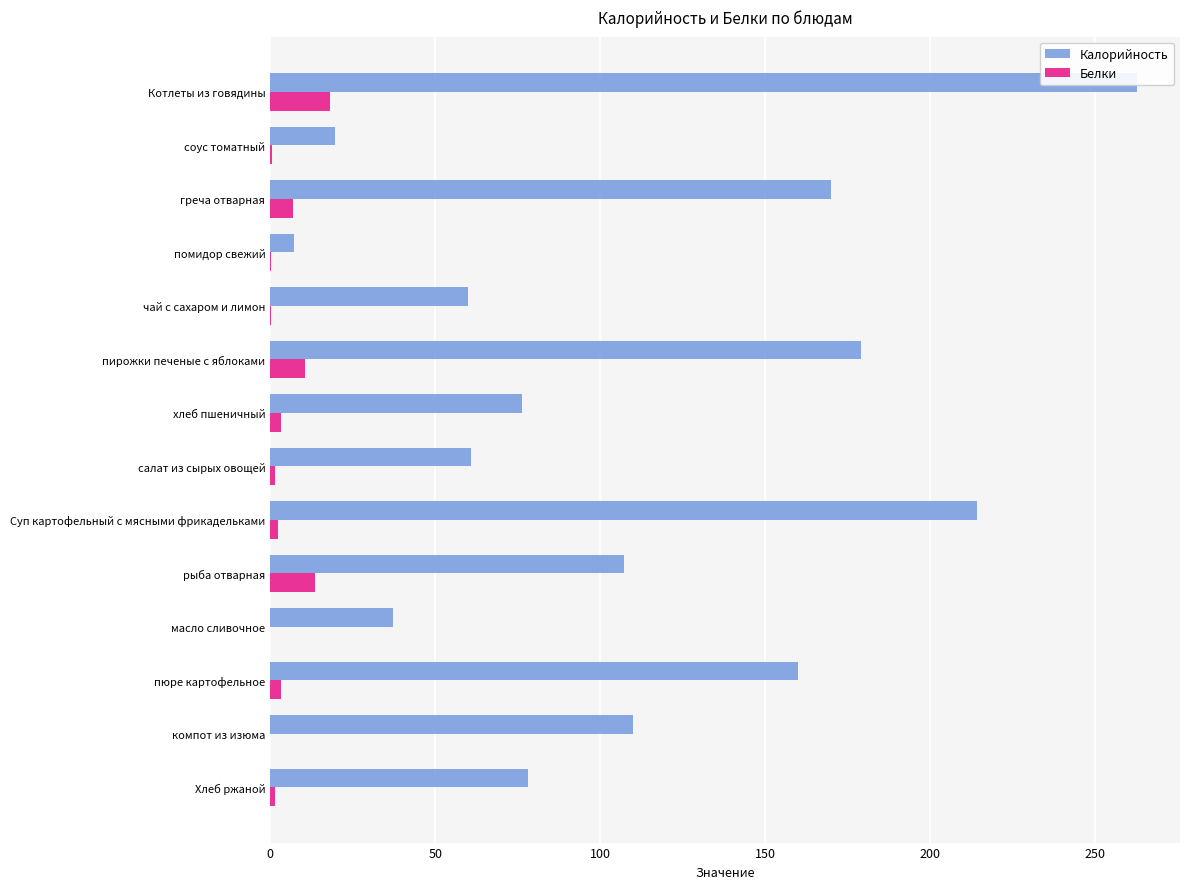

Is it true that Калорийность equals 331.2 at Суп картофельный с мясными фрикадельками?

False